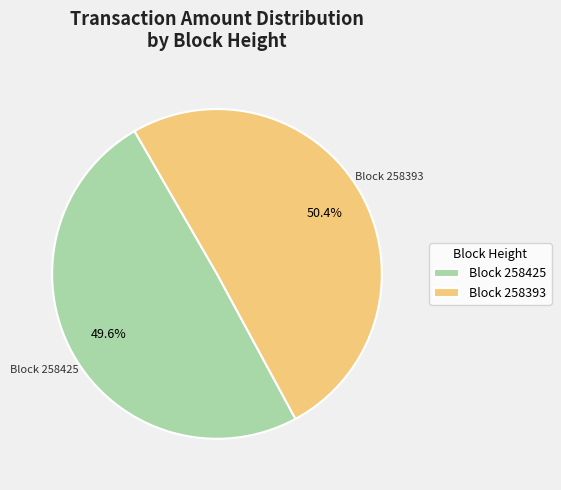

Rank the categories by value from highest to lowest.

Block 258393, Block 258425